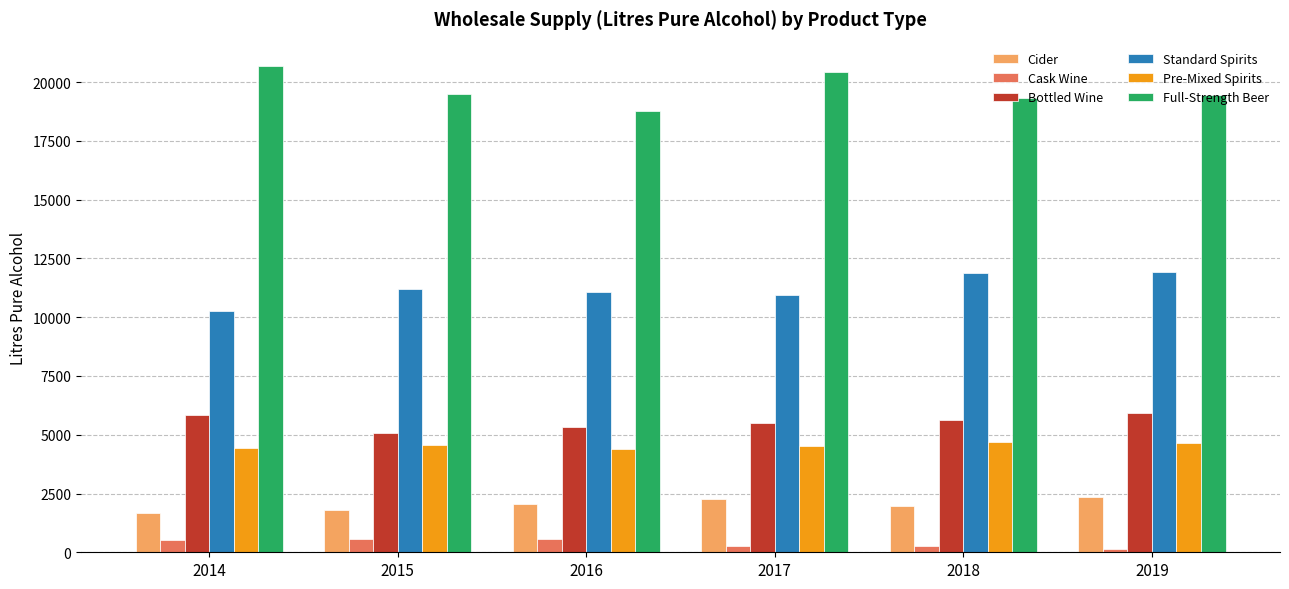

What is the value of the Full-Strength Beer bar at the 2nd from the left?

19504.6